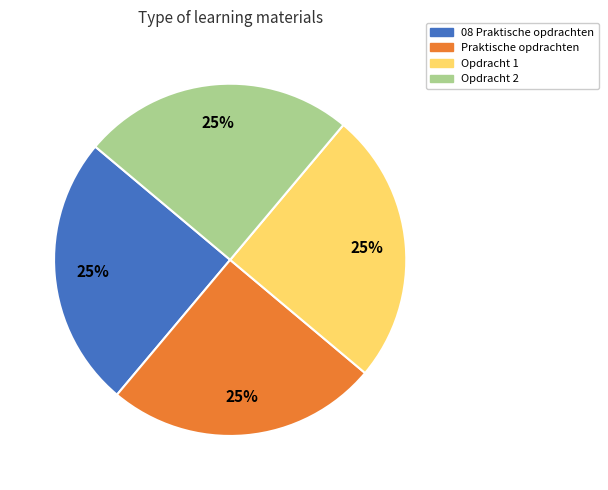

How many slices are in this pie chart?

4